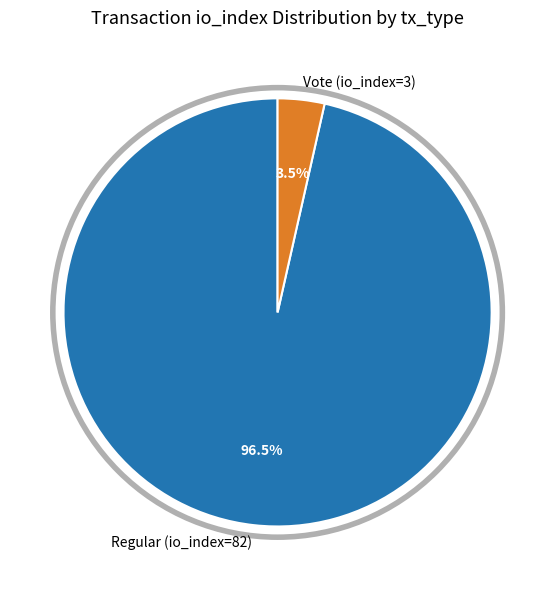

Rank the categories by value from lowest to highest.

Vote (io_index=3), Regular (io_index=82)